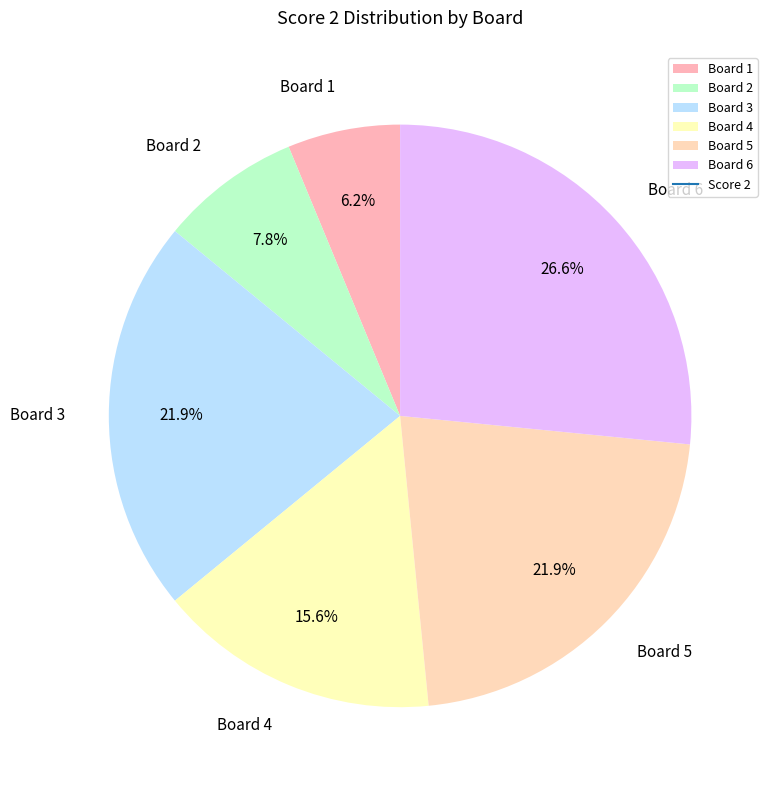

What is the ratio of the value at Board 3 to the value at Board 5?

1.0